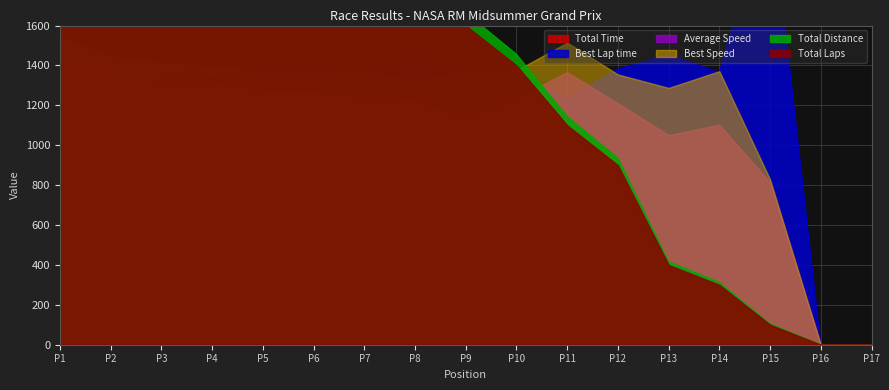

At which label does Total Time first exceed 1247?

1